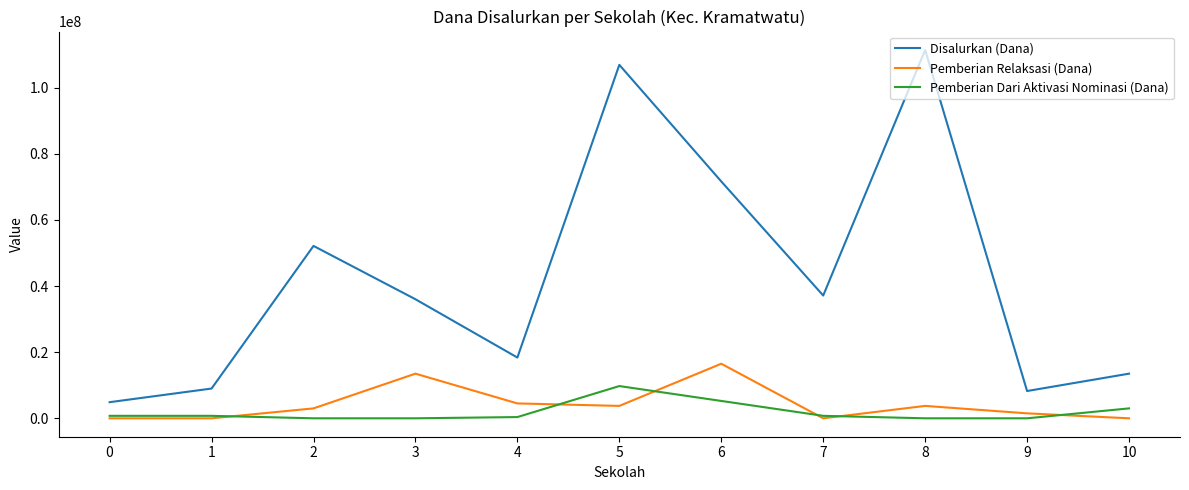

Which series changed the most between 4 and 6?

Disalurkan (Dana)